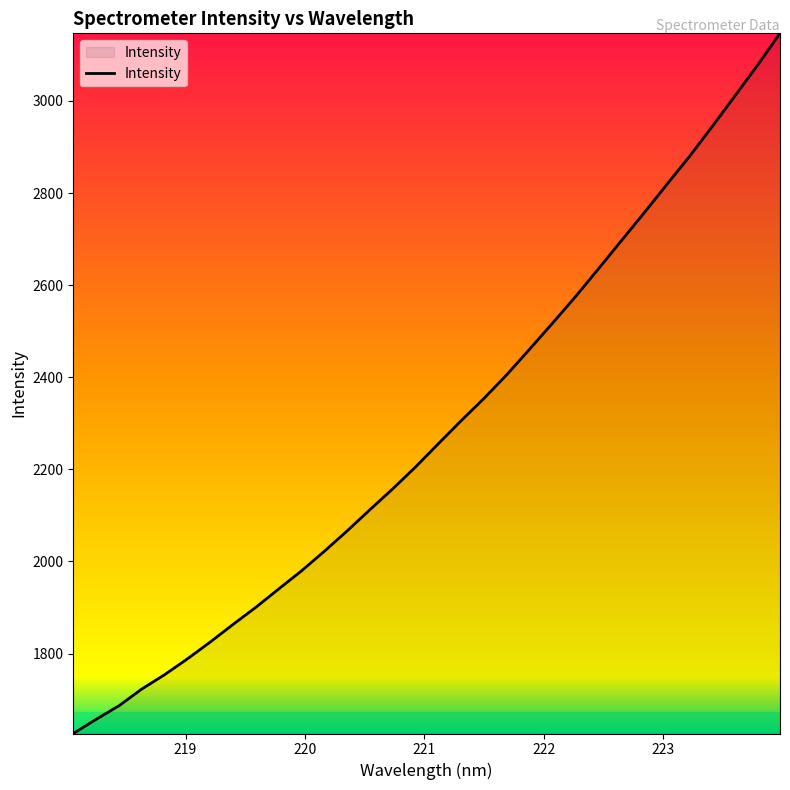

What is the minimum value shown in the chart?

1626.5